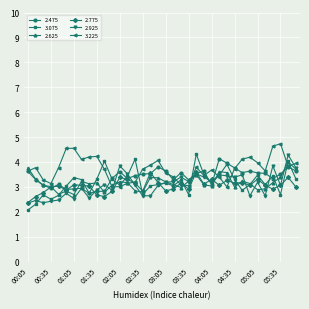

Is this an area chart (filled region under the line)?

No